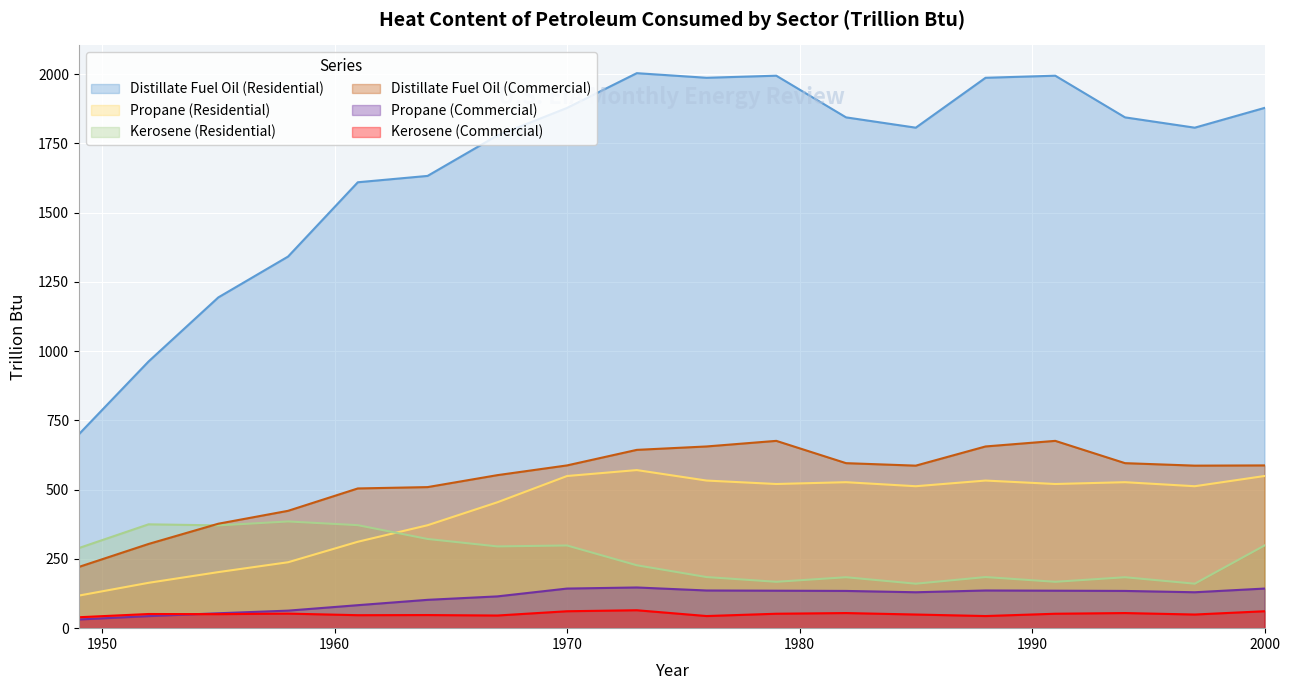

At which category is the sum across all series the highest?

1973